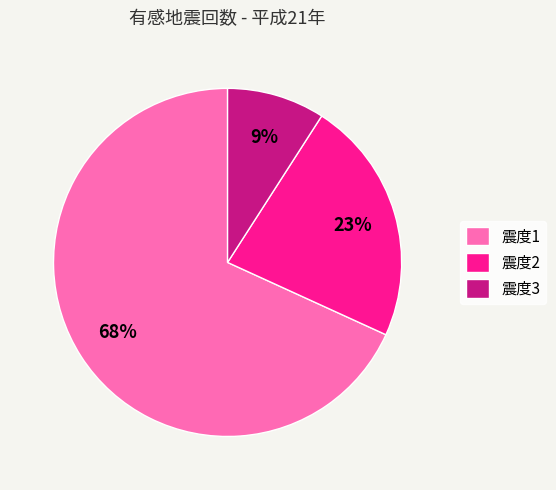

How many slices are in this pie chart?

3